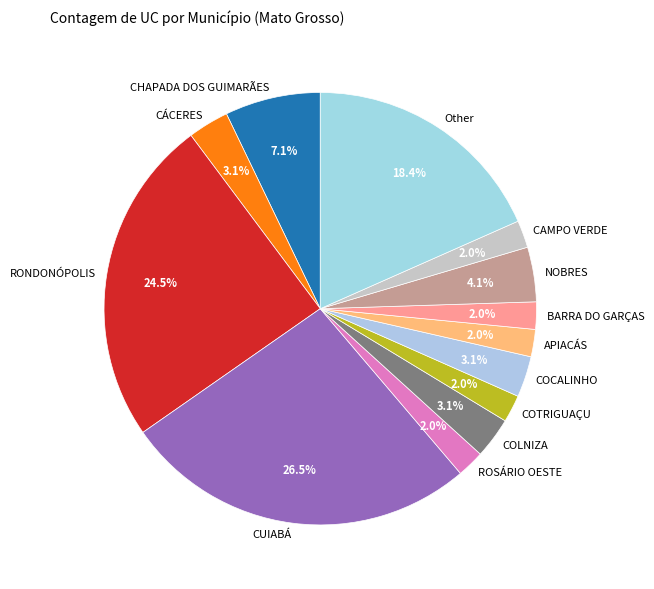

Does COTRIGUAÇU account for over 50% of the chart?

No